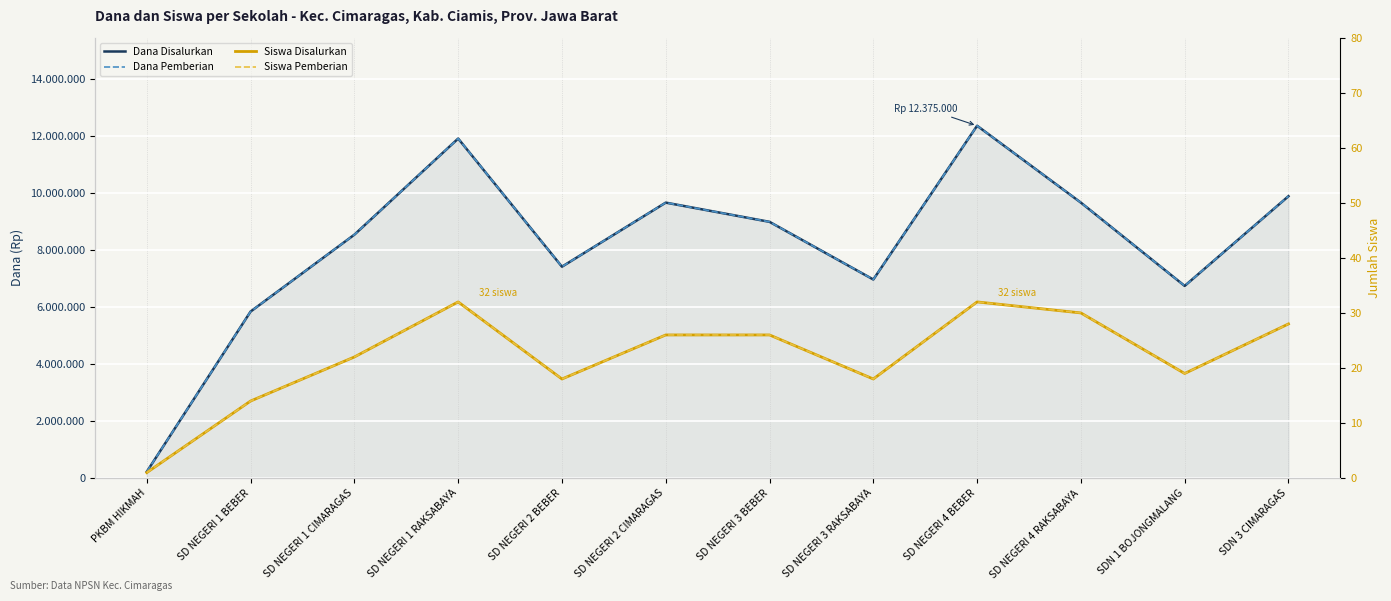

What is the minimum value for Siswa Pemberian?

1